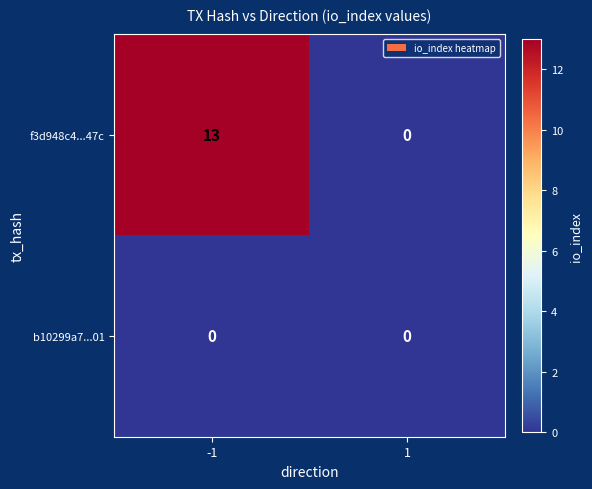

Which series has the largest range (max minus min)?

f3d948c4...47c